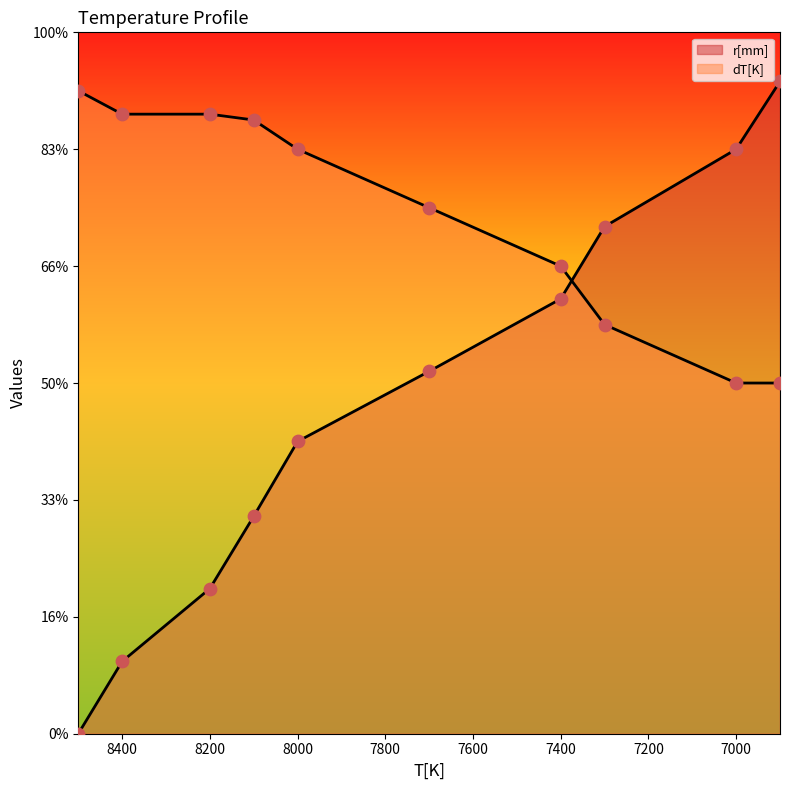

What are all the series names shown in the legend?

r[mm], dT[K]